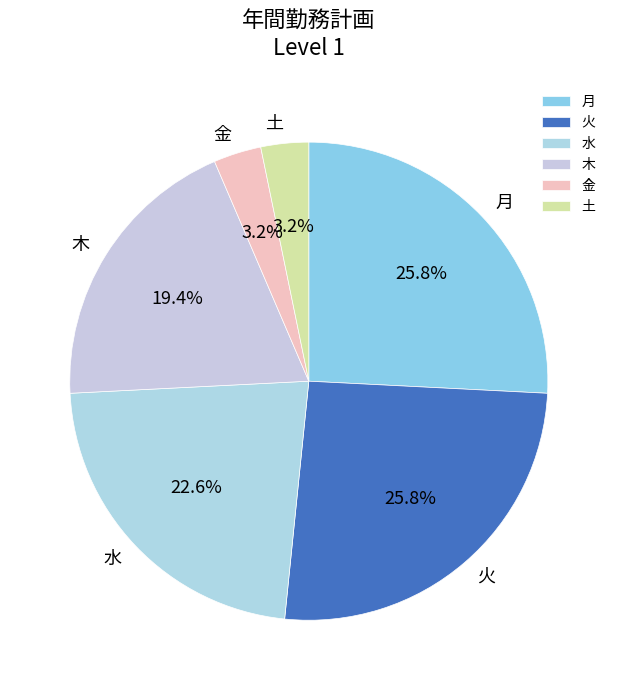

True or false: 金 accounts for 8% of the total.

False